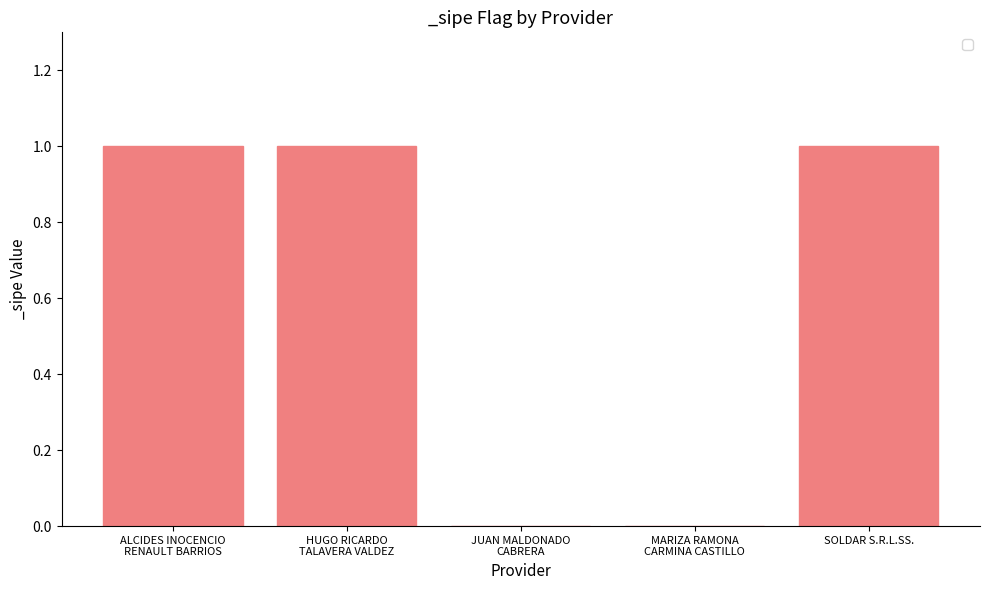

What is the sum of all values?

3